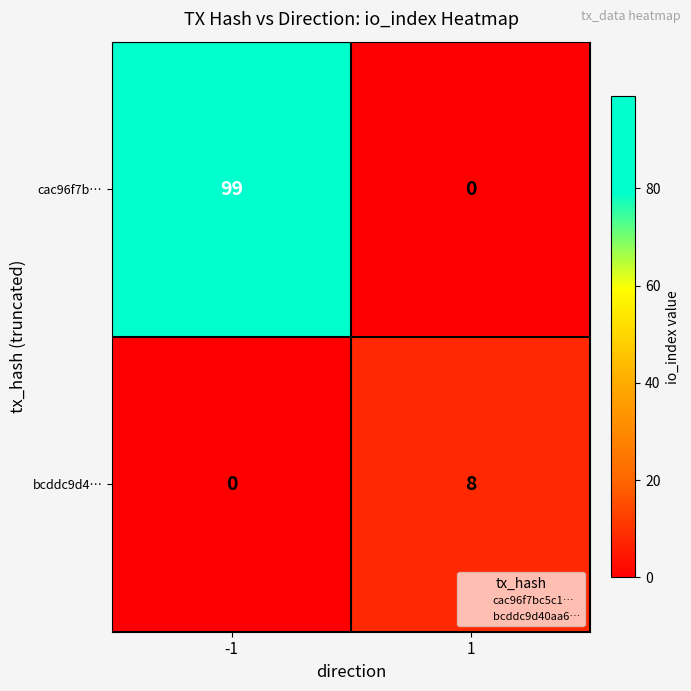

What is the spread (max minus min) of values at 1?

8